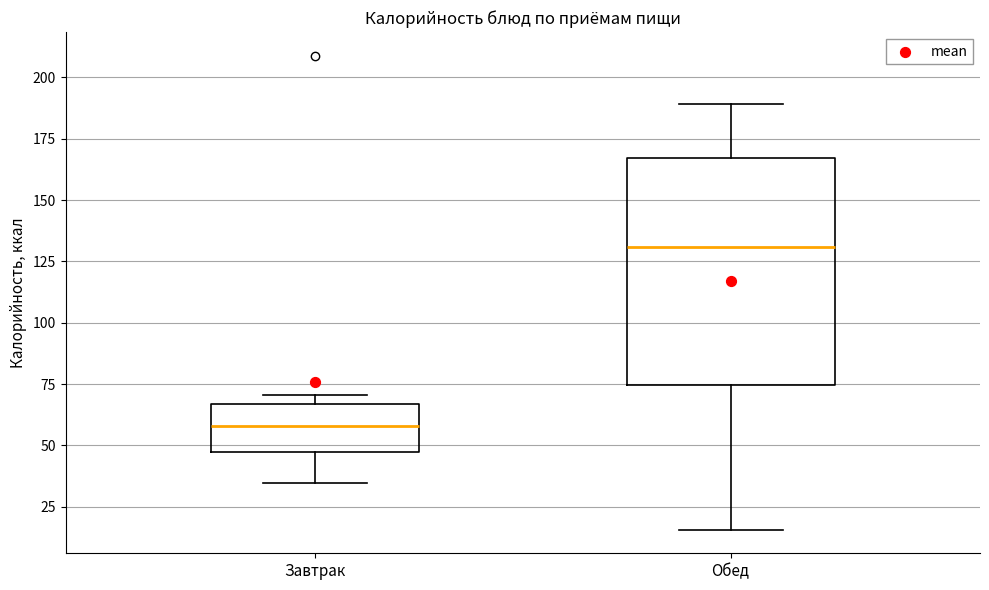

Reading left to right, read every box against the y-axis: the position of its median line, the range the box covers, and the ends of its whiskers. The values are not printed on the chart, so give them approximately, as read against the axis.

Завтрак: median 60, box 50 to 65, whiskers 35 to 70
Обед: median 130, box 75 to 165, whiskers 15 to 190